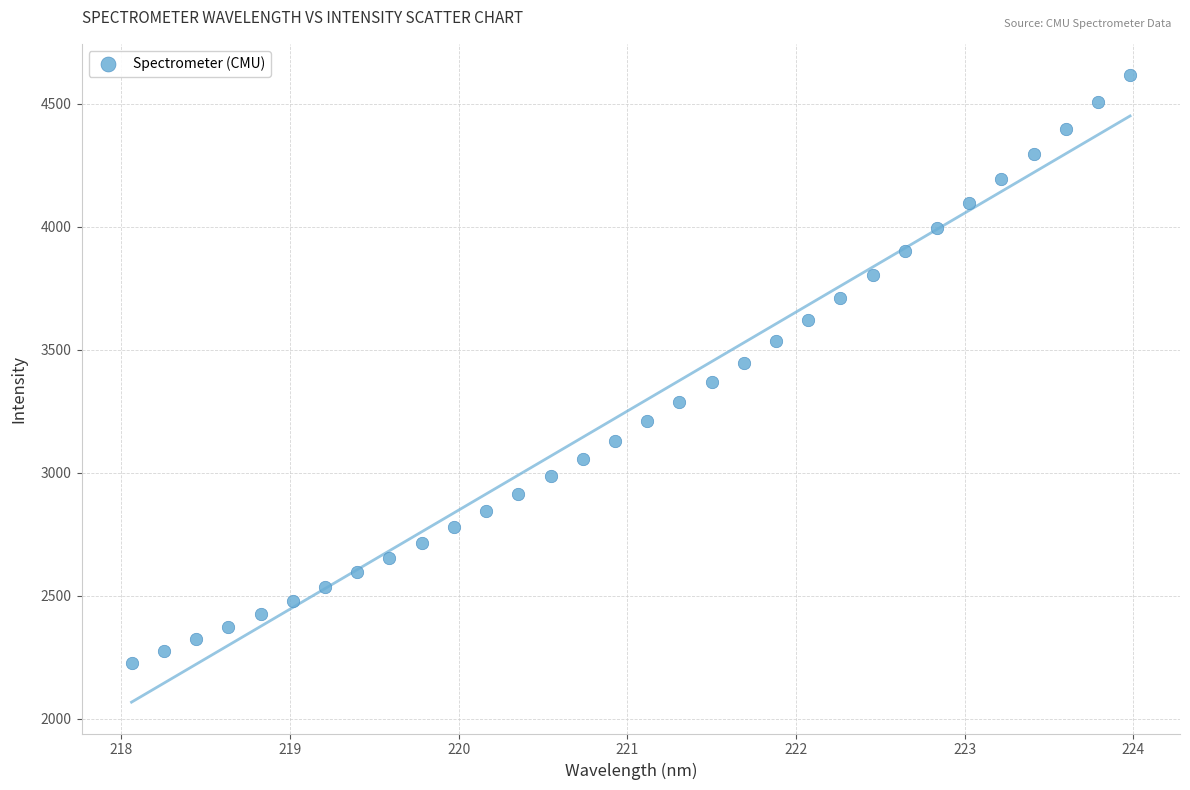

What is the range of X values (max minus min)?

5.9